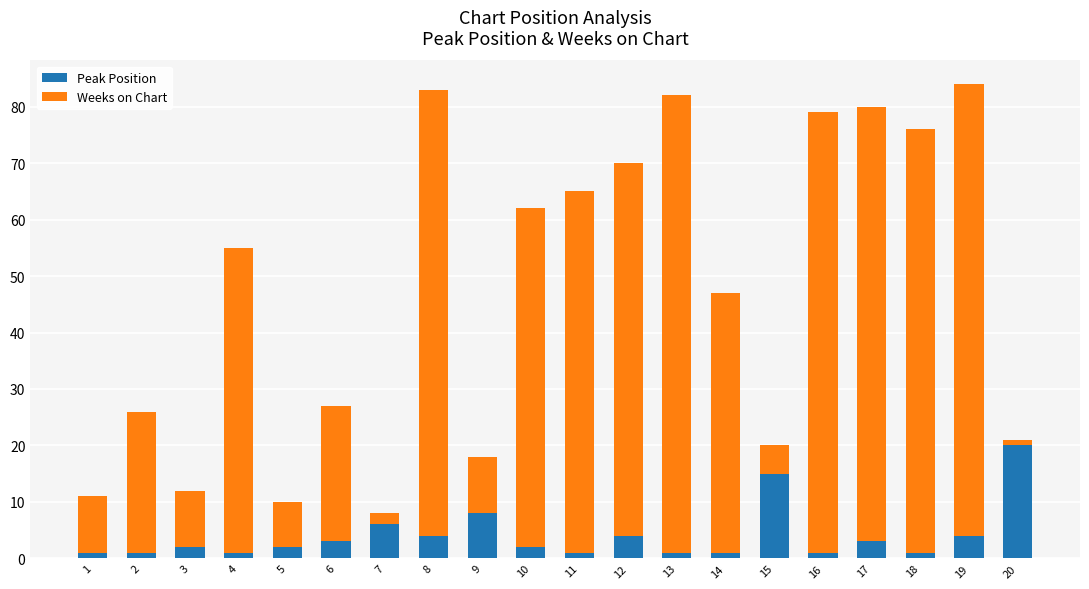

The value of Peak Position at 7 is 9. True or false?

False